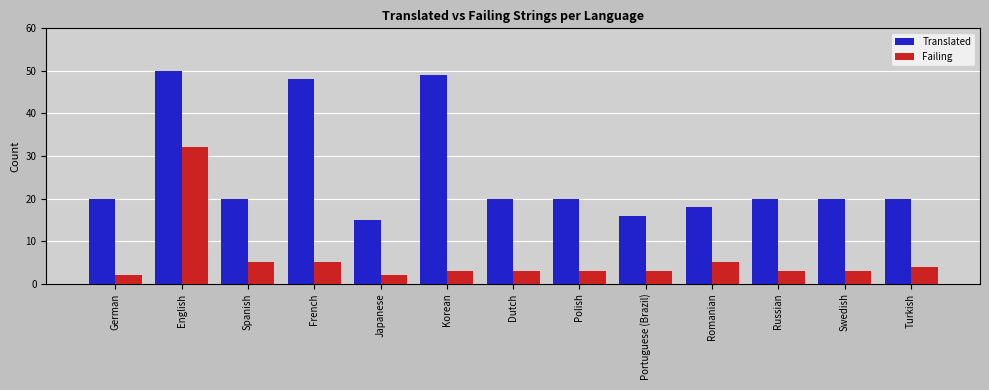

Which series has the widest spread of values?

Translated